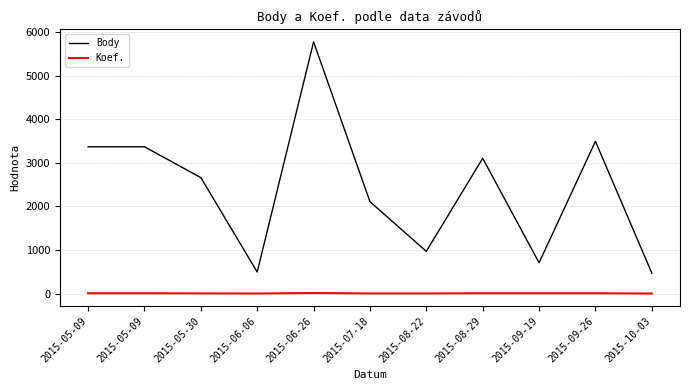

What are all the series names shown in the legend?

Body, Koef.